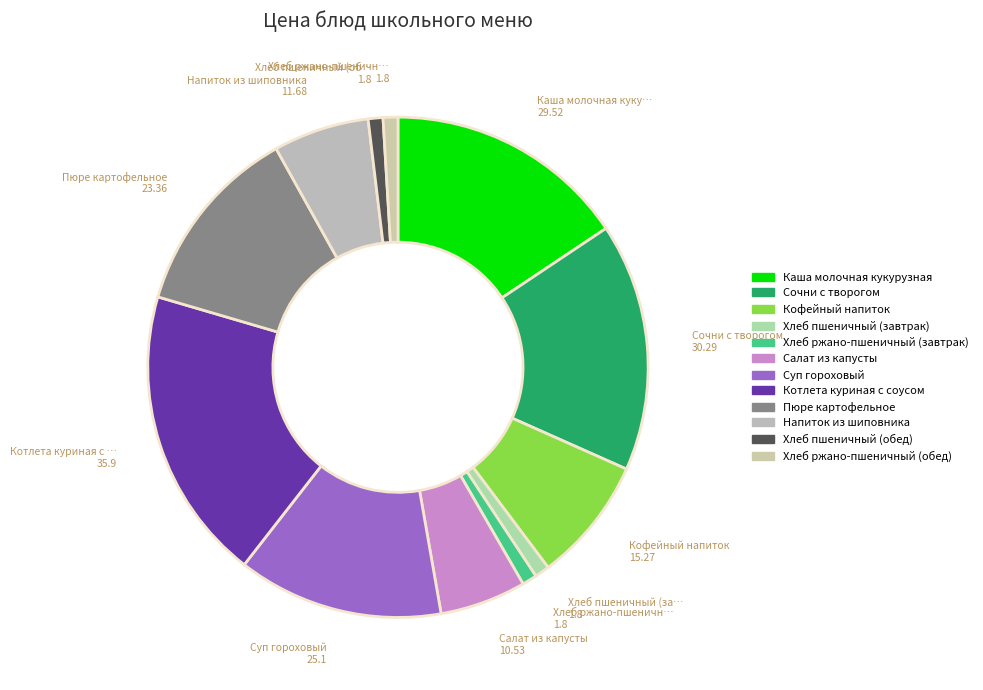

How many segments does this pie chart have?

12